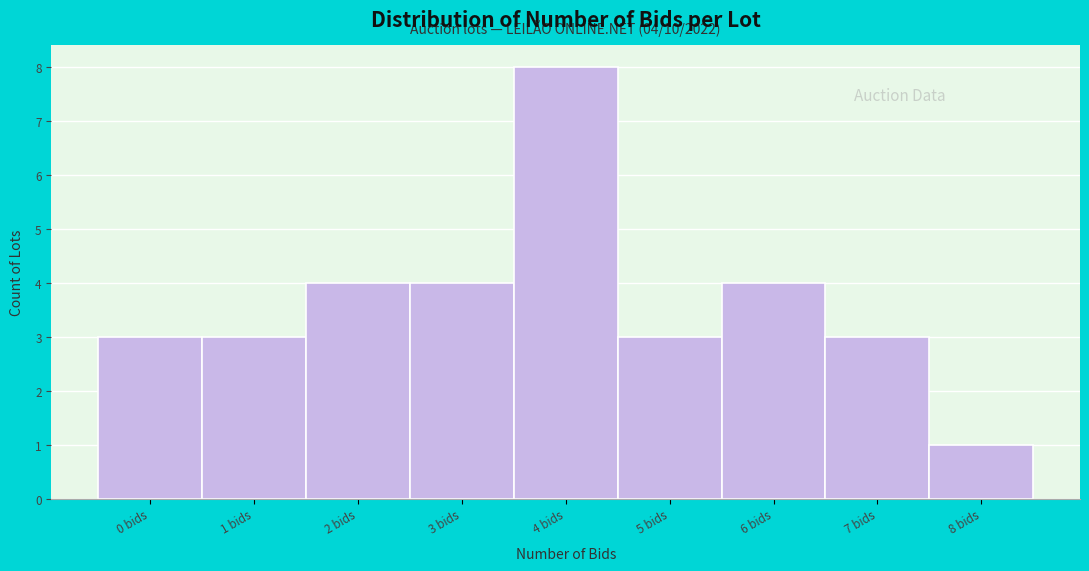

Reading left to right, extract all data points from this chart.

0 bids=3	1 bids=3	2 bids=4	3 bids=4	4 bids=8	5 bids=3	6 bids=4	7 bids=3	8 bids=1